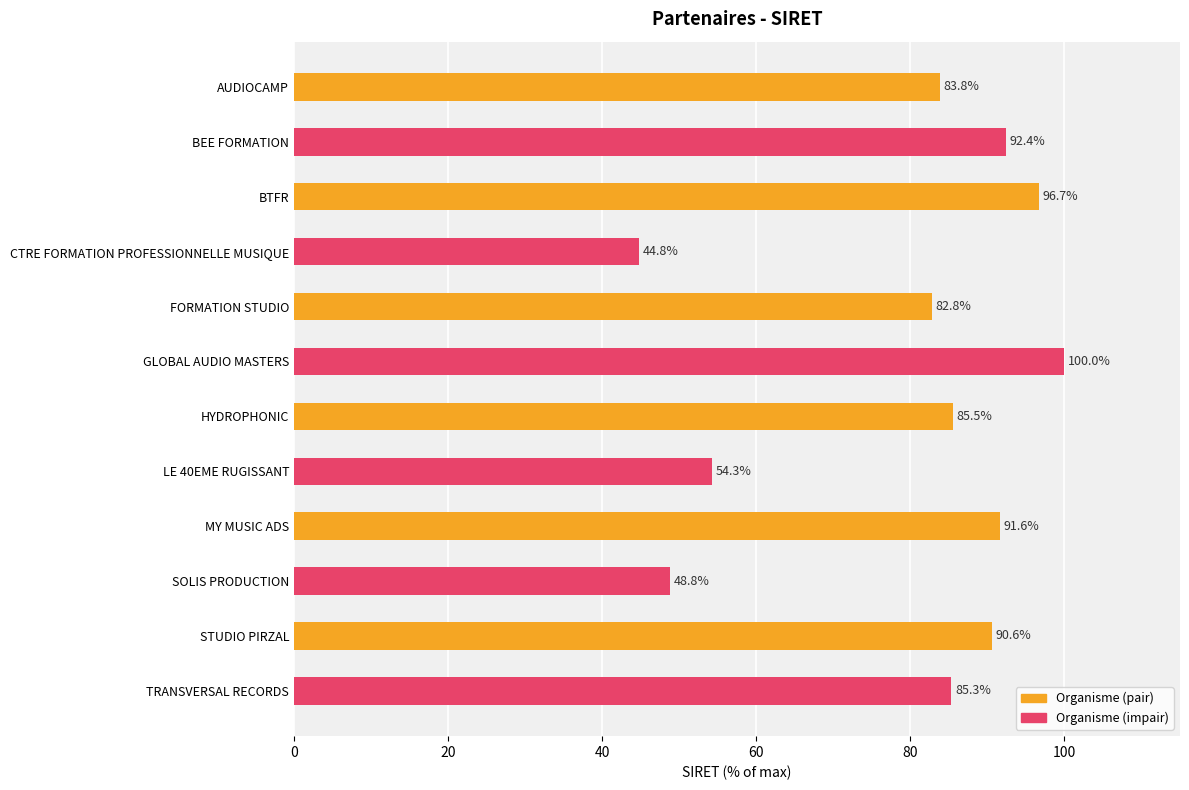

Which has a higher value, LE 40EME RUGISSANT or HYDROPHONIC?

HYDROPHONIC